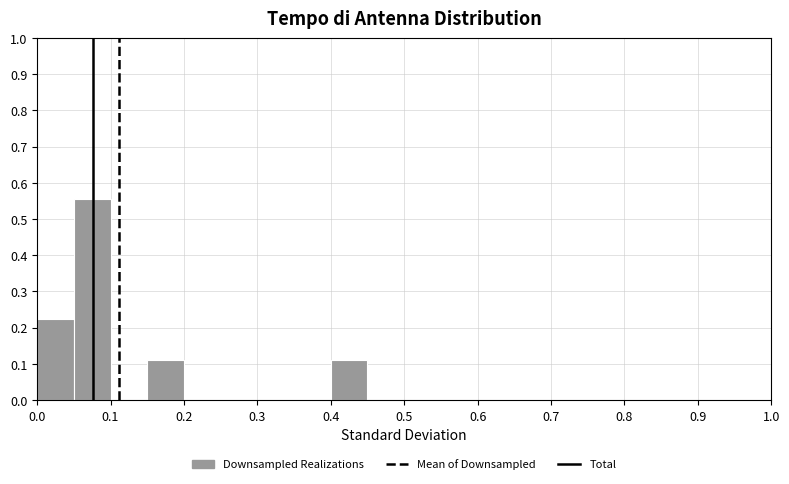

Reading left to right, transcribe this chart: for each bar, give the range it covers on the x-axis and its height. The values are not printed on the chart, so give them approximately, as read against the axis.

0.00 to 0.05: 0.22
0.05 to 0.10: 0.56
0.10 to 0.15: 0
0.15 to 0.20: 0.11
0.20 to 0.25: 0
0.25 to 0.30: 0
0.30 to 0.35: 0
0.35 to 0.40: 0
0.40 to 0.45: 0.11
0.45 to 0.50: 0
0.50 to 0.55: 0
0.55 to 0.60: 0
0.60 to 0.65: 0
0.65 to 0.70: 0
0.70 to 0.75: 0
0.75 to 0.80: 0
0.80 to 0.85: 0
0.85 to 0.90: 0
0.90 to 0.95: 0
0.95 to 1.00: 0